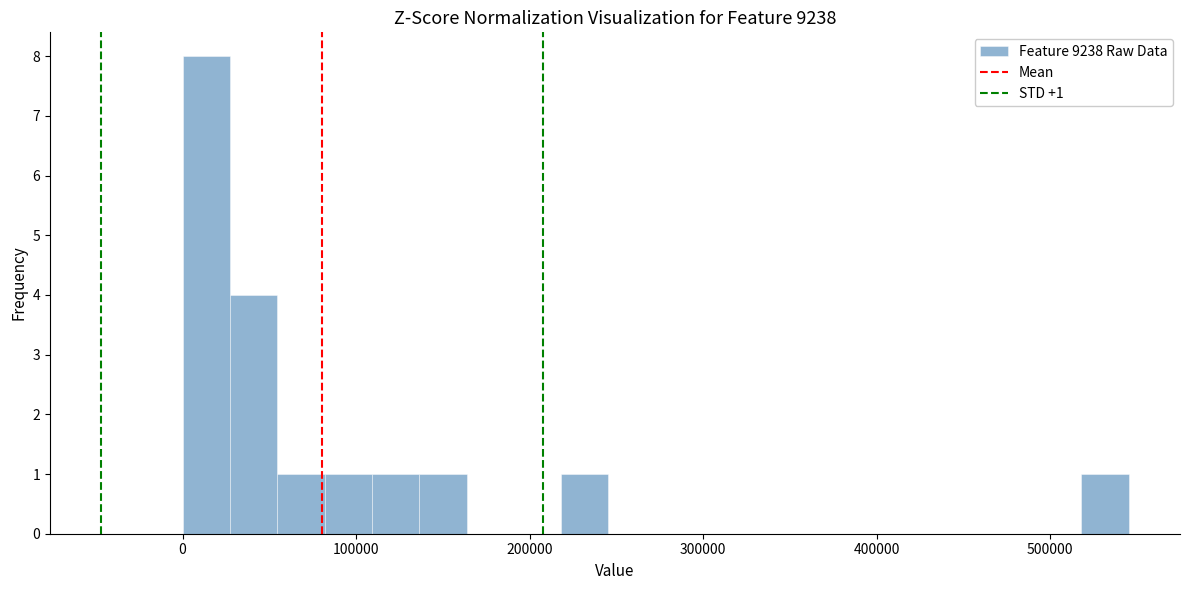

Around what value on the x-axis is the tallest bar? Give the approximate position of its centre, as read against the axis.

10000